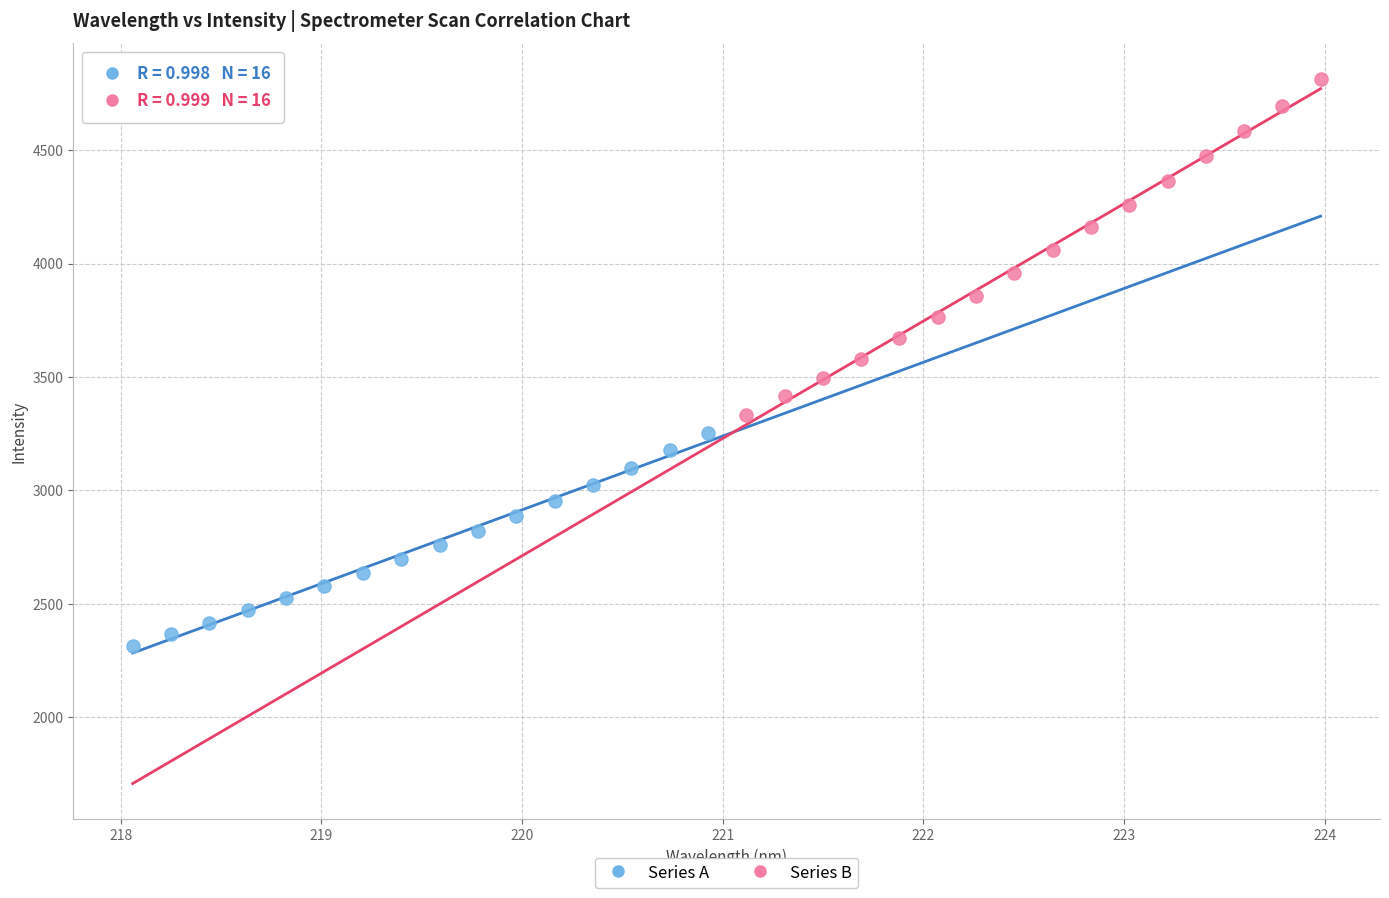

Which series has the largest Y range (max minus min)?

Series B